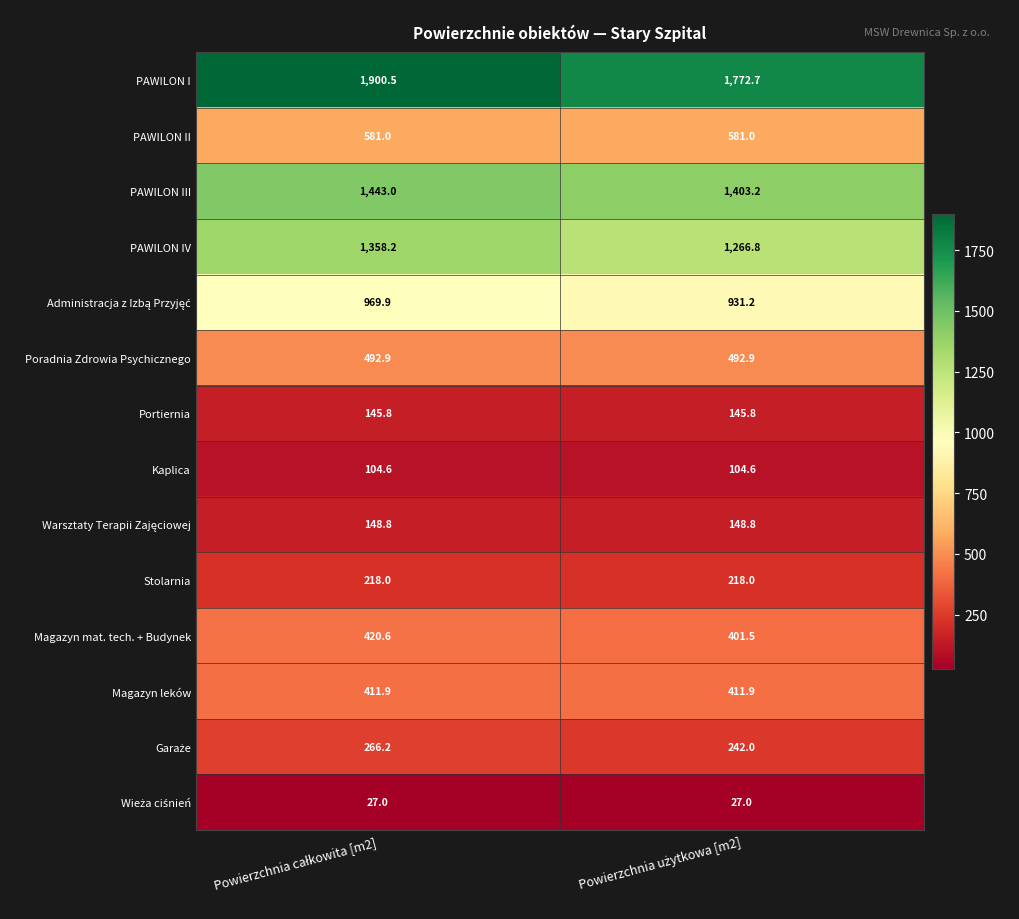

What is the minimum value shown in the chart?

27.0